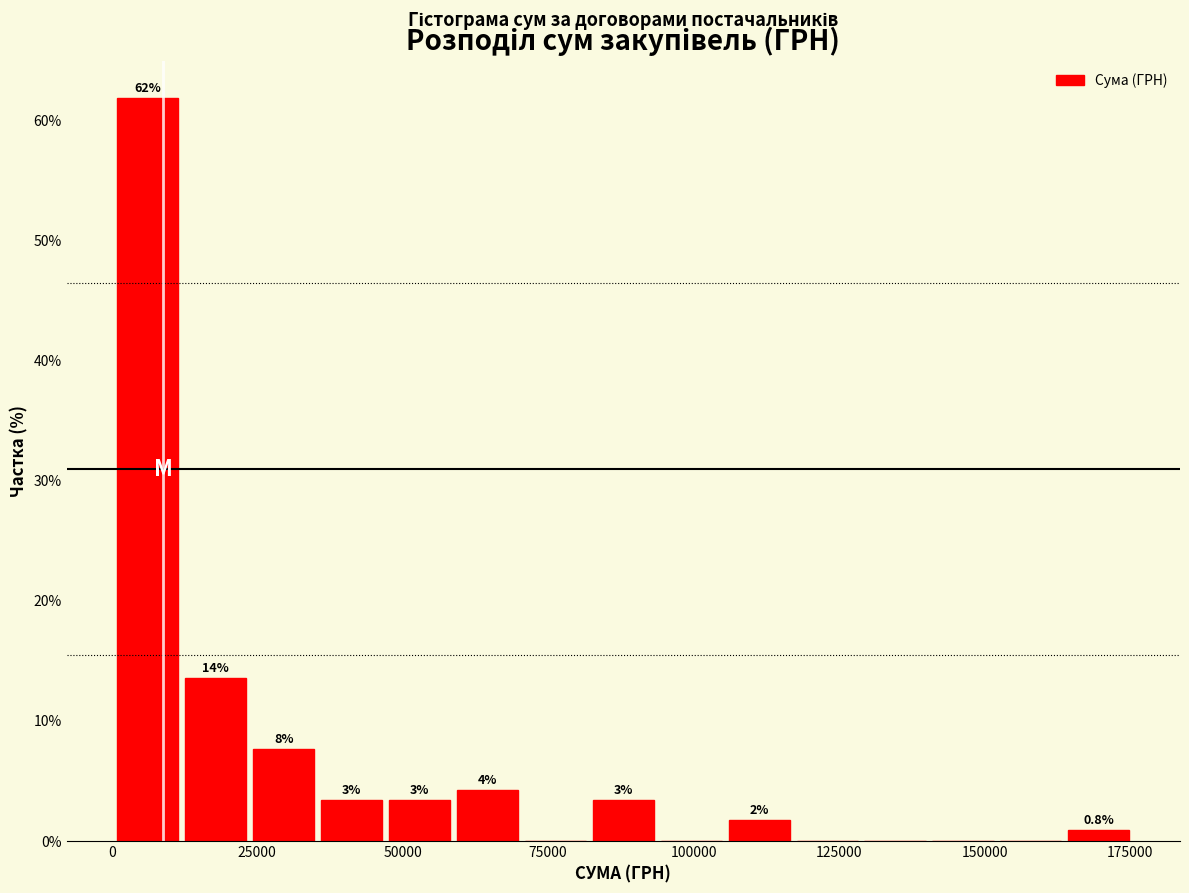

Read against the x-axis, roughly where is the centre of the tallest bar?

5000